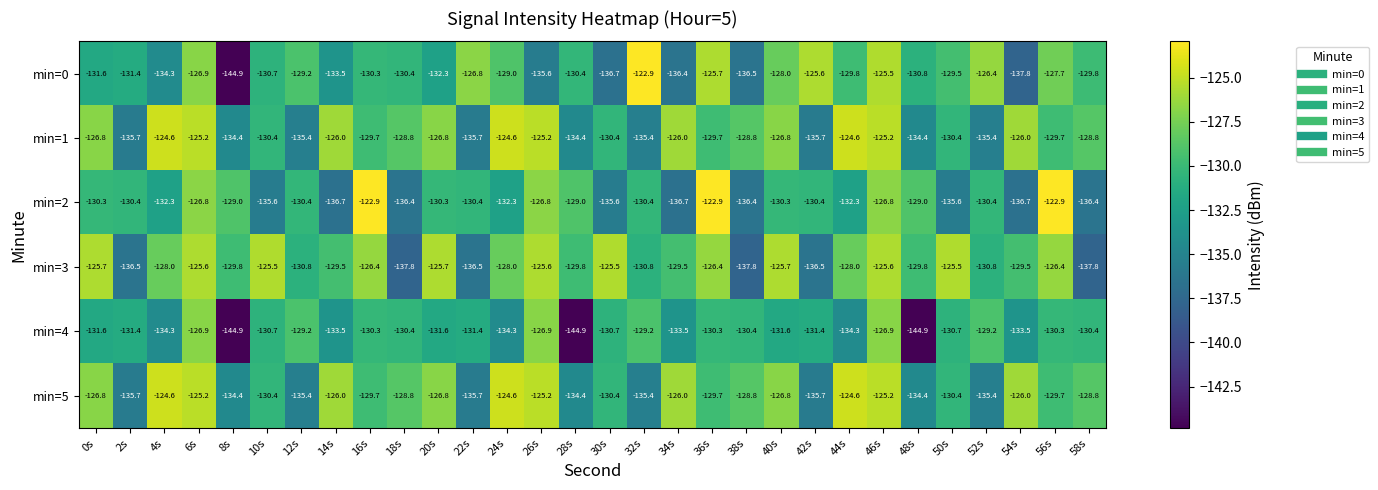

At which category is the sum across all series the highest?

46s